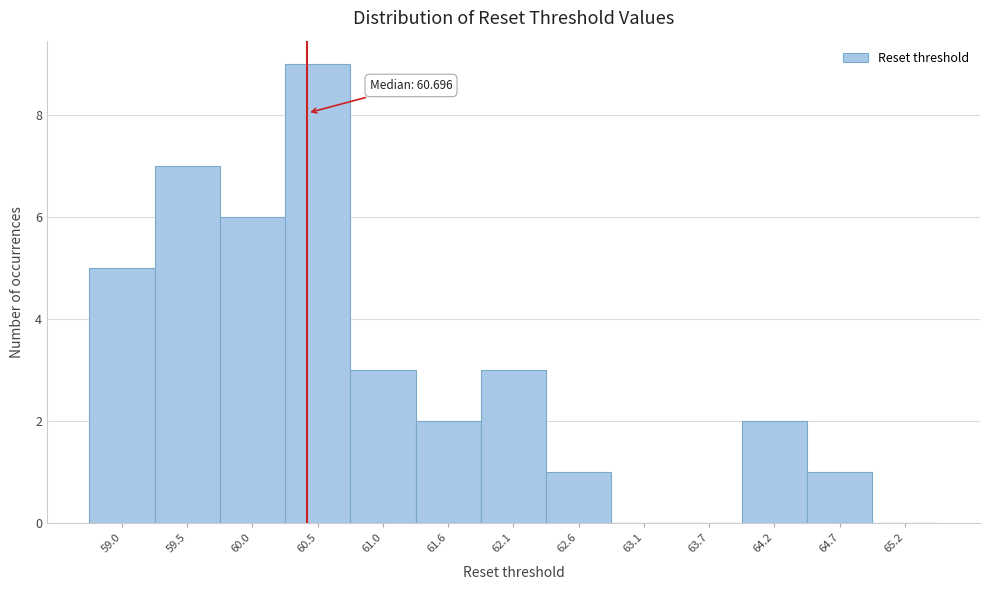

Reading left to right, transcribe all the data shown in this chart.

59.0=5	59.5=7	60.0=6	60.5=9	61.0=3	61.6=2	62.1=3	62.6=1	63.1=0	63.7=0	64.2=2	64.7=1	65.2=0